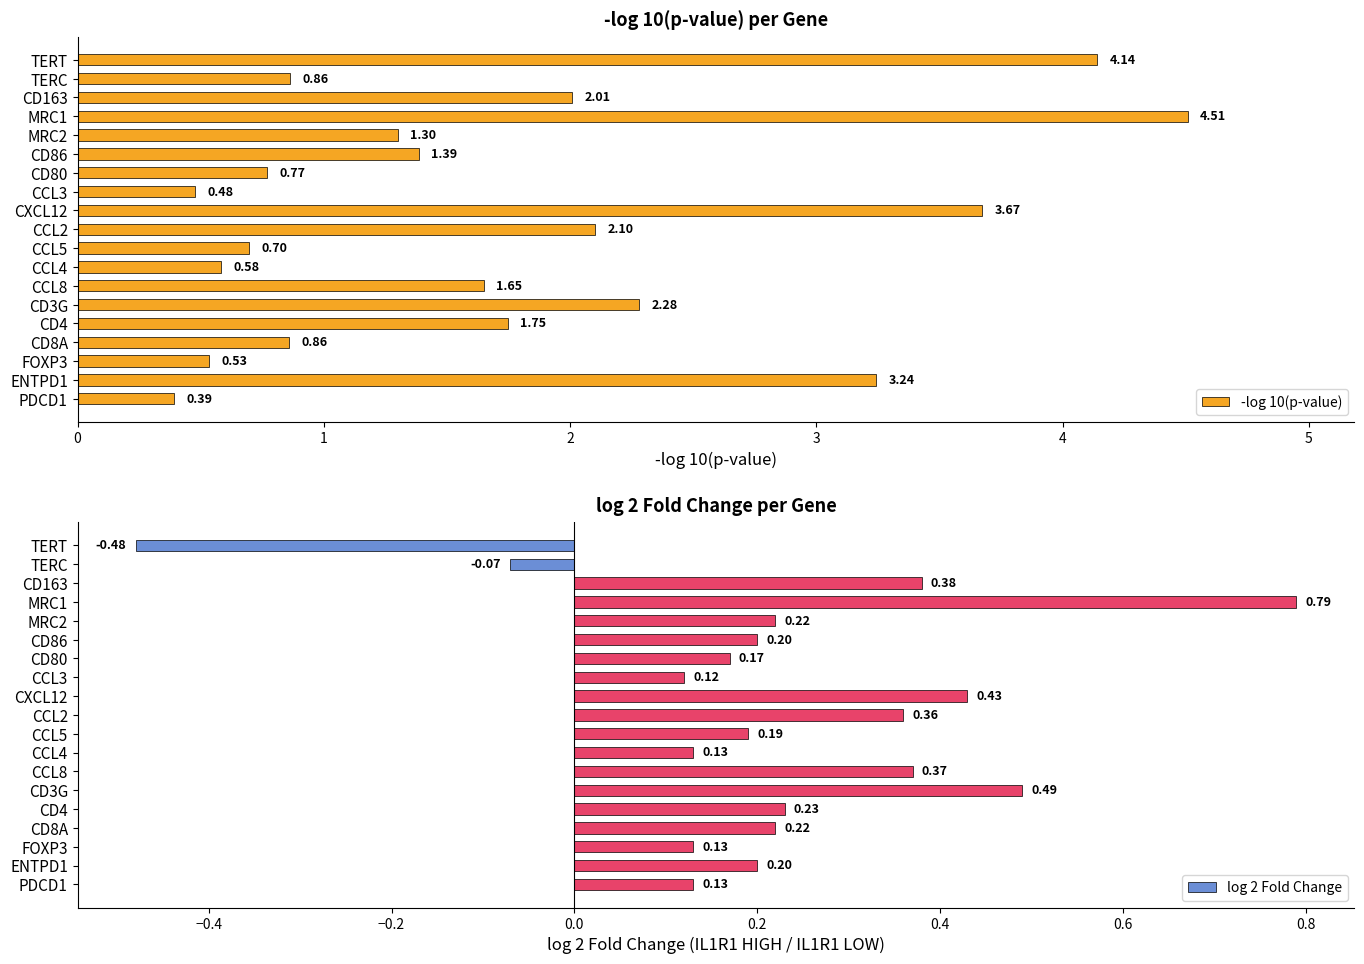

What is the sum of the -log 10(p-value) values at CD4 and TERT?

5.9